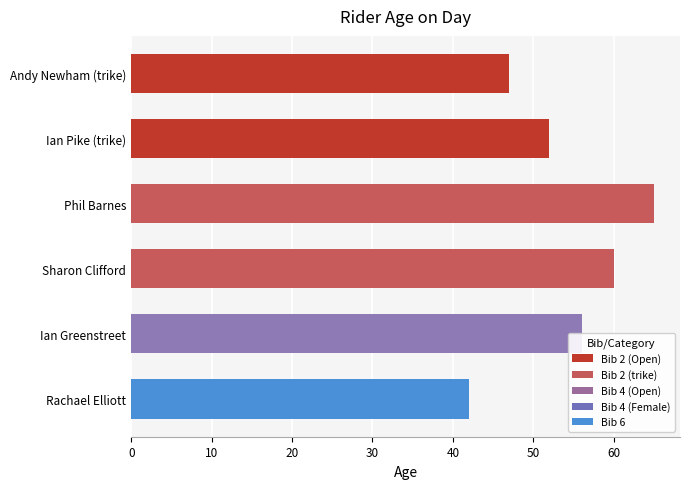

Between Sharon Clifford and Andy Newham (trike), which is larger?

Sharon Clifford